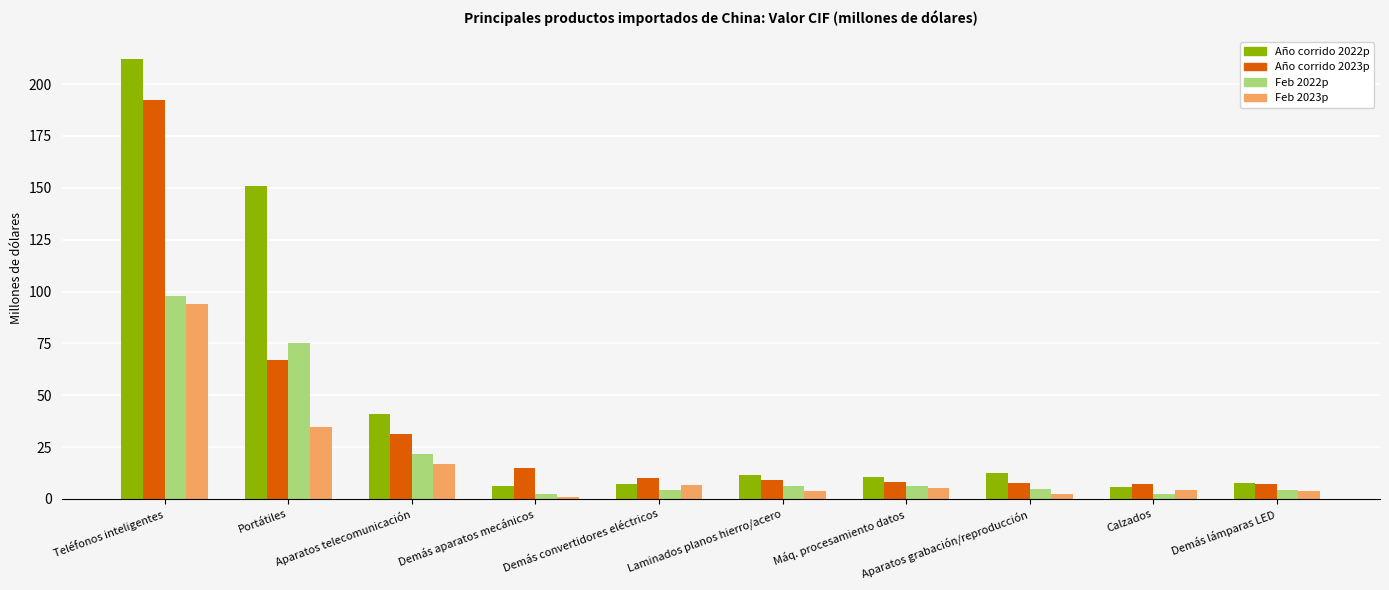

List the series in order of their peak value, lowest first.

Feb 2023p, Feb 2022p, Año corrido 2023p, Año corrido 2022p